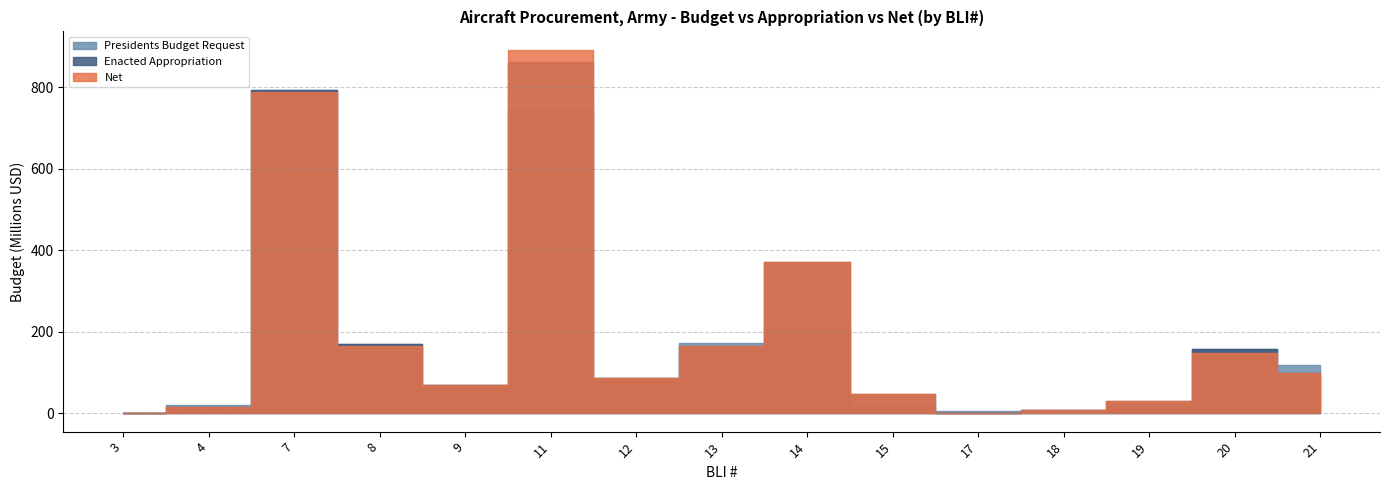

How many times do Presidents Budget Request and Enacted Appropriation cross each other?

2